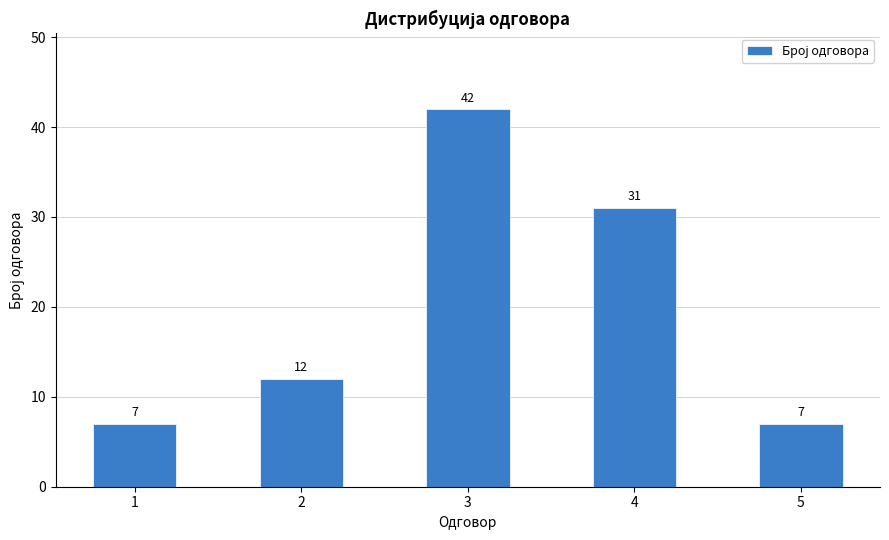

What value does the data have at 1?

7